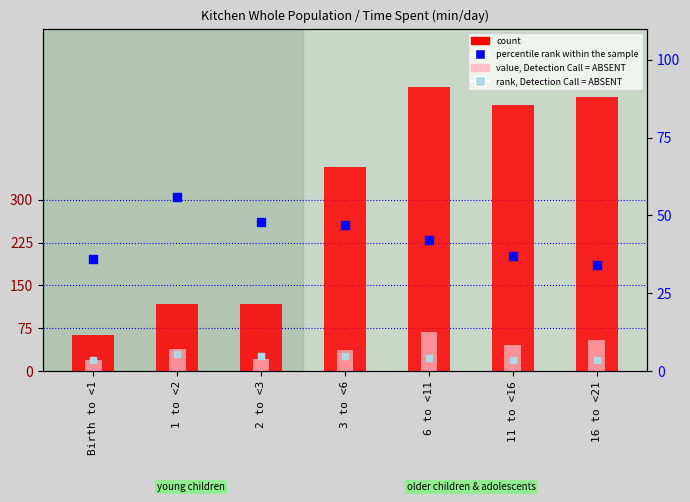

Which series contains the lowest Y value?

rank, Detection Call = ABSENT